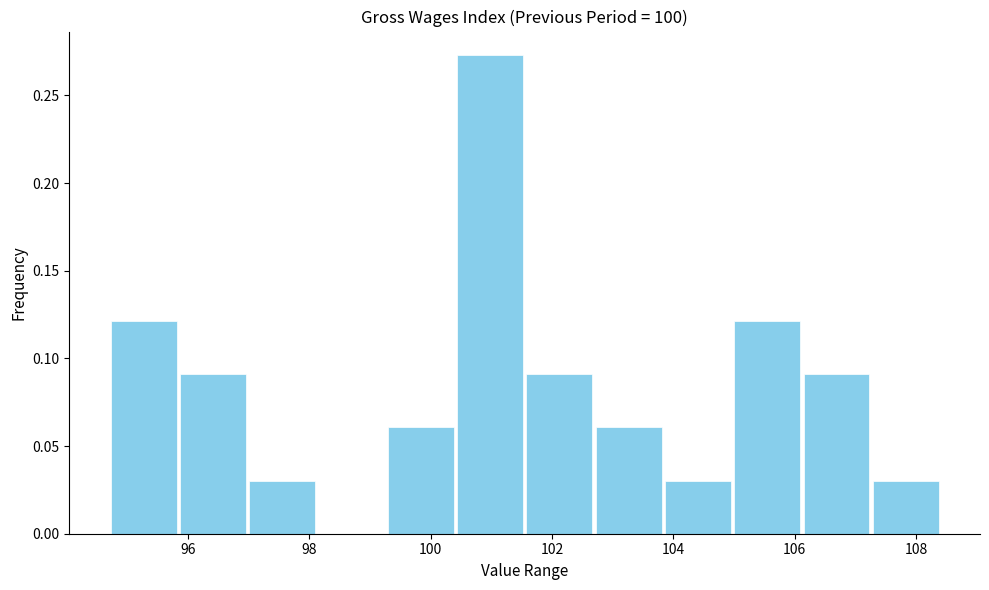

Reading left to right, list every bar in this chart as the range it spans on the x-axis followed by its height. Neither the bar edges nor the heights are printed on the chart, so give them approximately, as read against the axes.

94.8 to 95.8: 0.120
95.8 to 97.0: 0.090
97.0 to 98.2: 0.030
98.2 to 99.2: 0
99.2 to 100.4: 0.060
100.4 to 101.6: 0.275
101.6 to 102.6: 0.090
102.6 to 103.8: 0.060
103.8 to 105.0: 0.030
105.0 to 106.2: 0.120
106.2 to 107.2: 0.090
107.2 to 108.4: 0.030